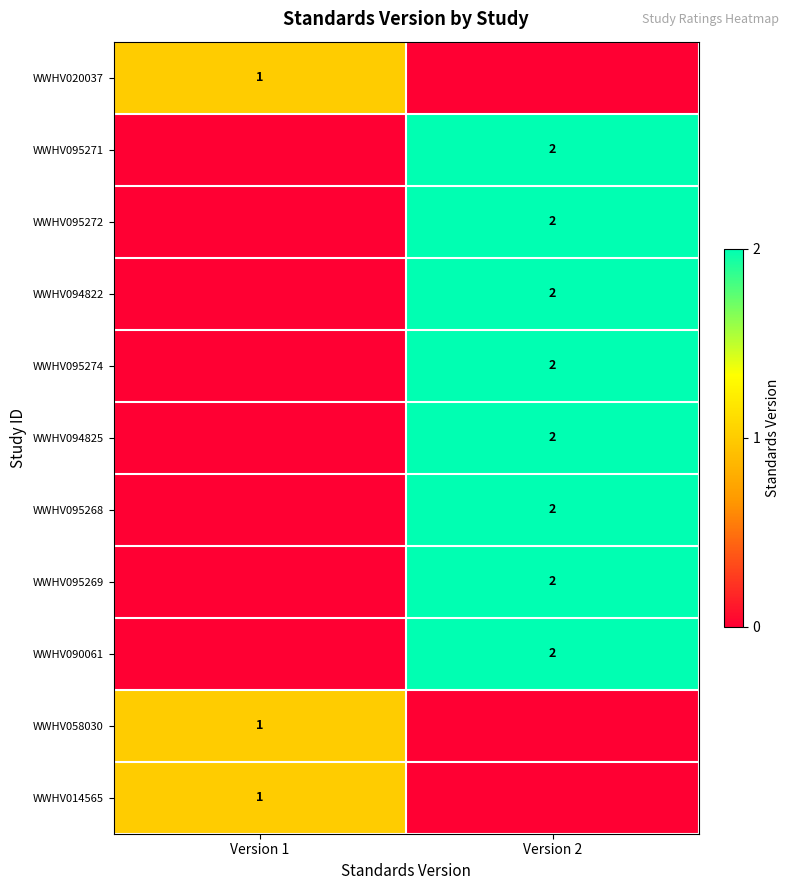

The WWHV058030 series shows 0 at Version 1. True or false?

False